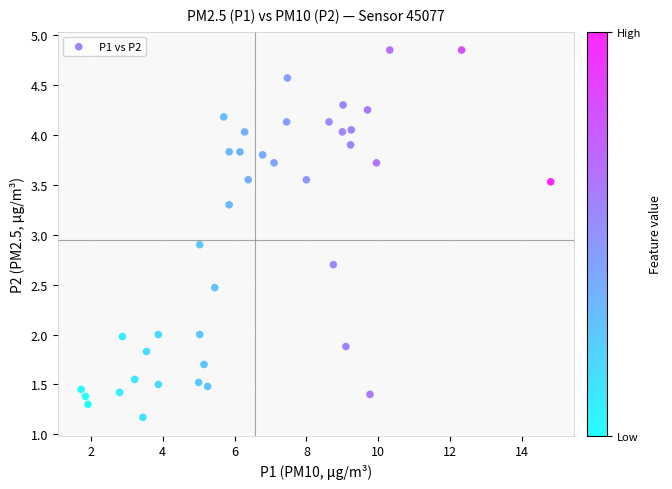

What is the range of Y values (max minus min)?

3.7